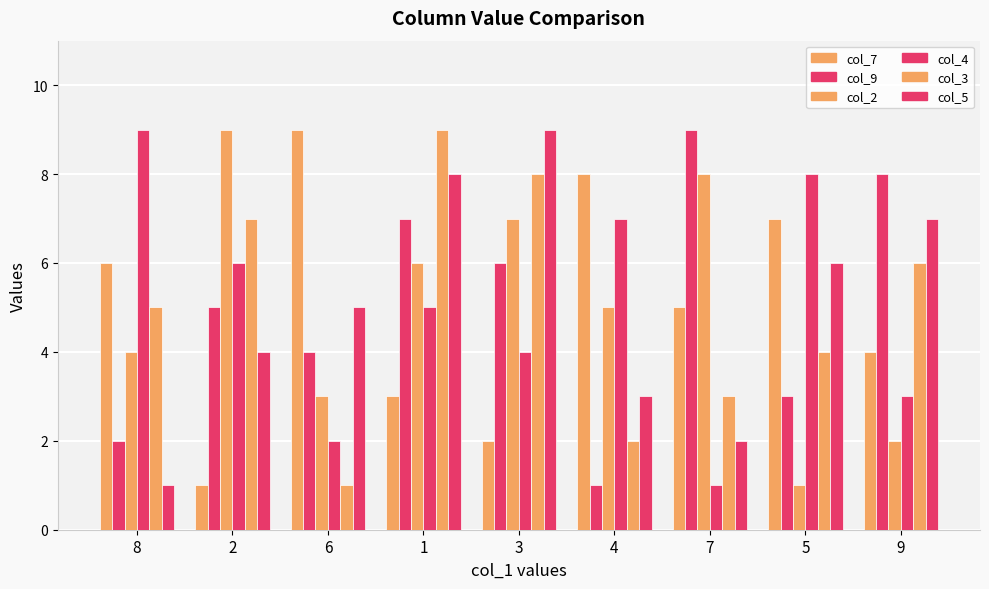

The value of col_5 at 3 is 9. True or false?

True